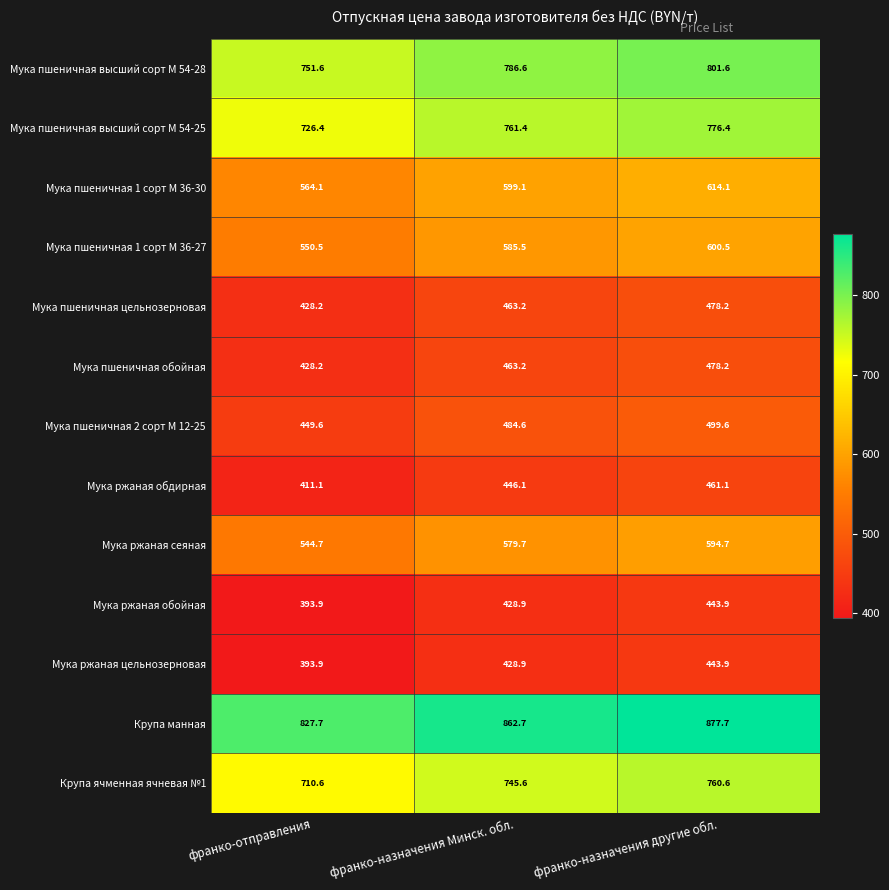

Rank the categories by Мука пшеничная высший сорт М 54-25 value from highest to lowest.

франко-назначения другие обл., франко-назначения Минск. обл., франко-отправления